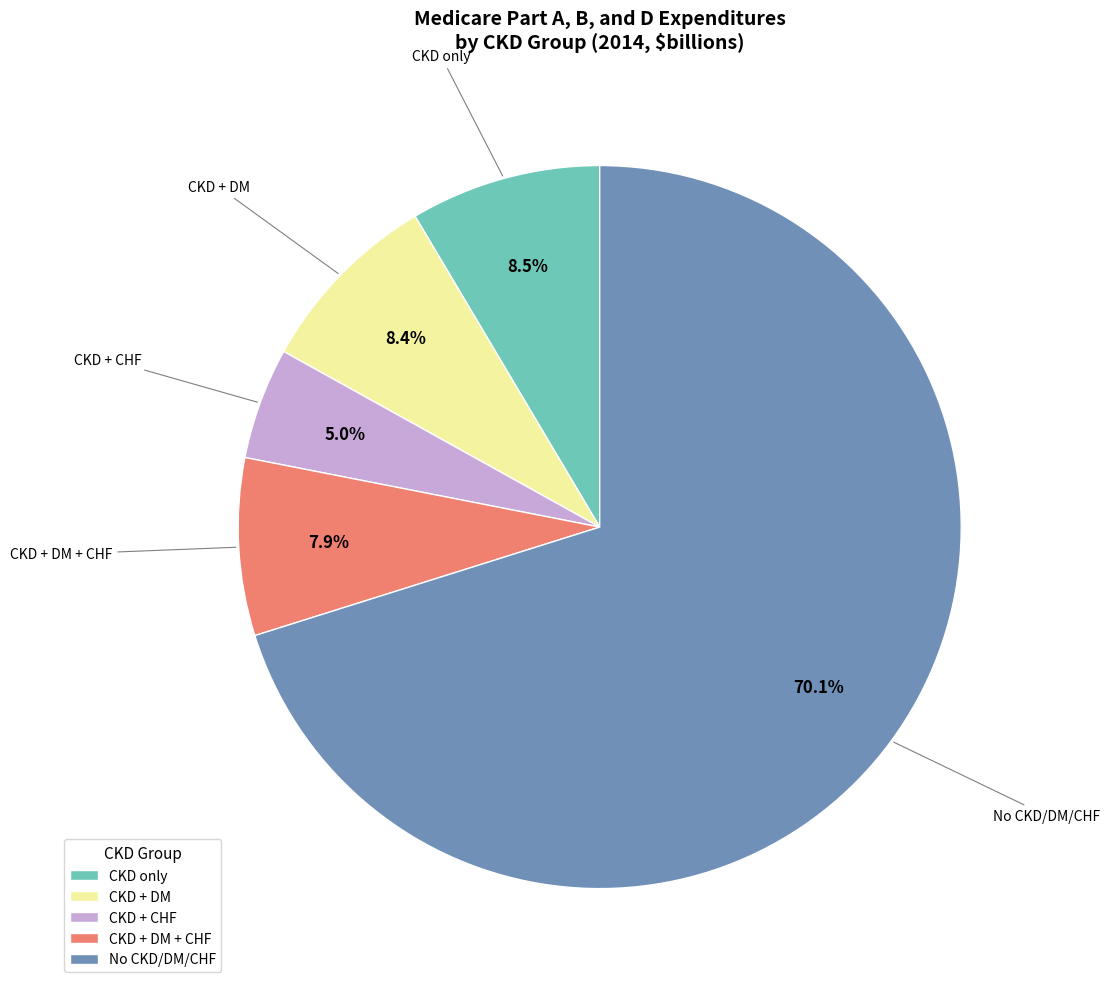

What is the smallest slice in the pie chart?

CKD + CHF